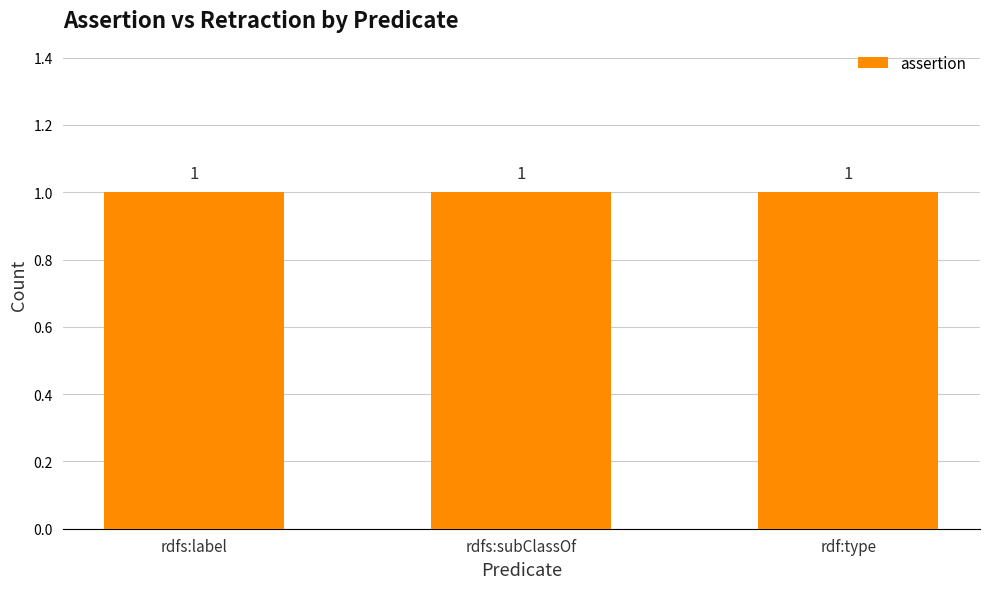

List the labels in order of retraction value, largest first.

rdfs:label, rdfs:subClassOf, rdf:type